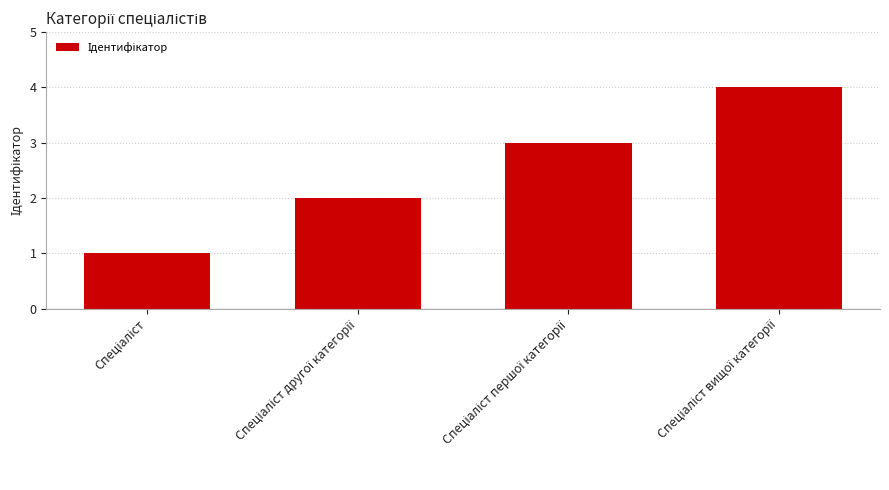

Reading right to left, transcribe all the data shown in this chart.

4	3	2	1